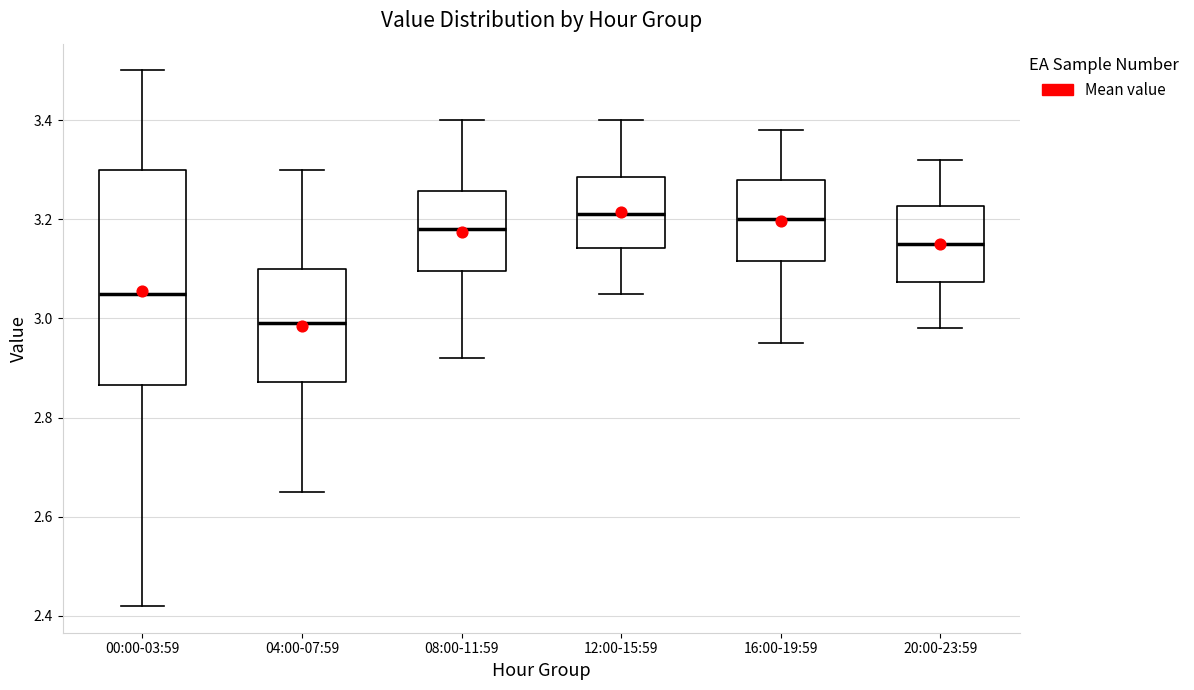

Which box has the lowest median line?

04:00-07:59